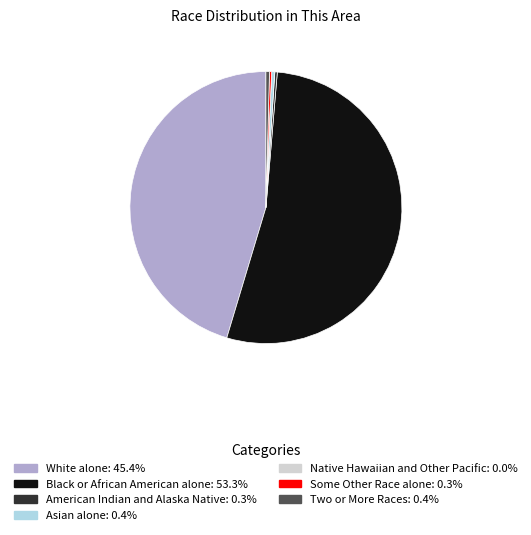

Does Black or African American alone represent more than half of the total?

Yes